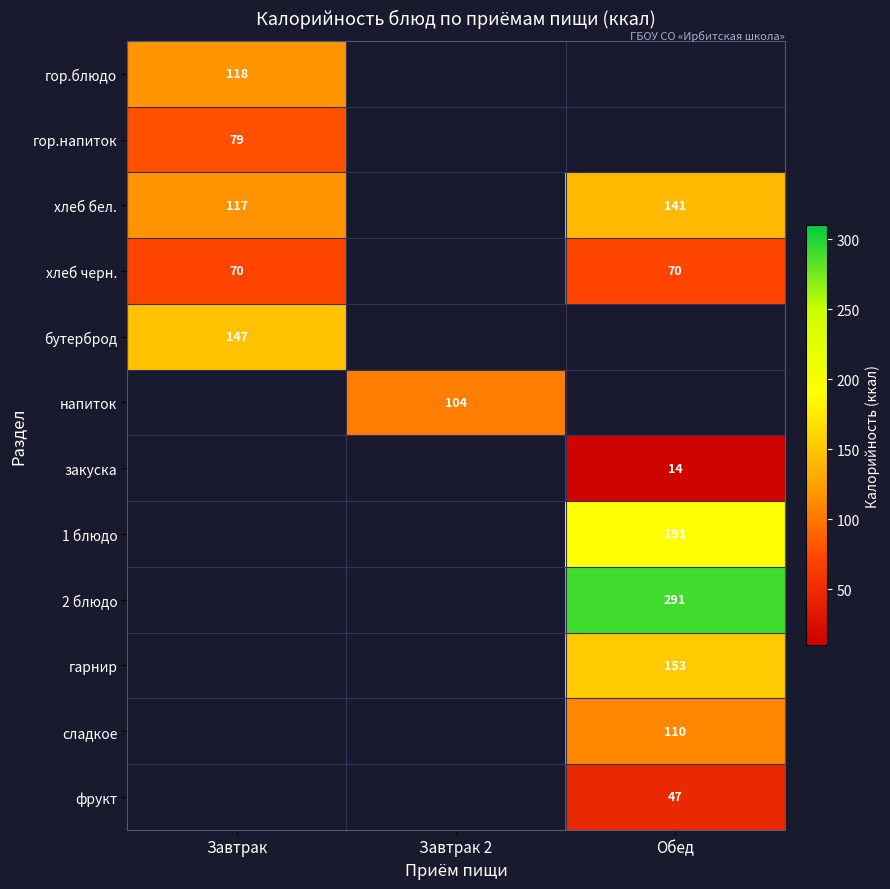

How many categories are shown in the chart?

3